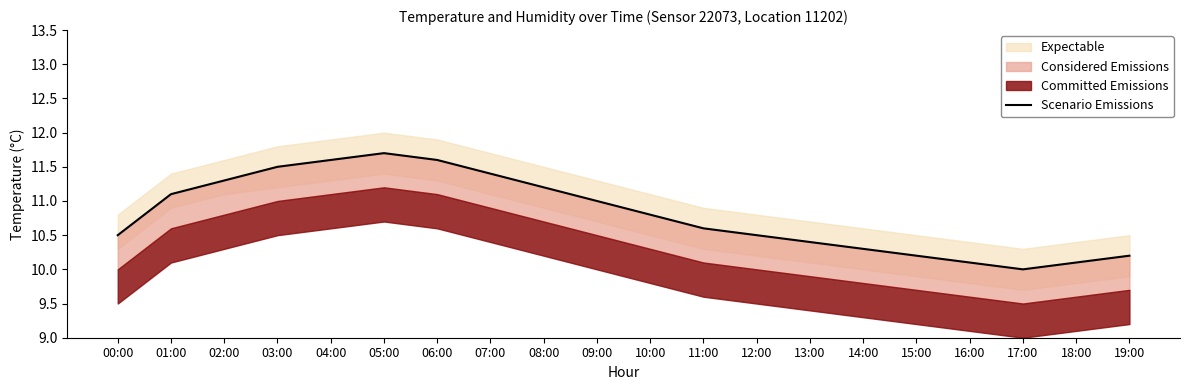

What is the ratio of the value at 01:00 to the value at 09:00?

1.0